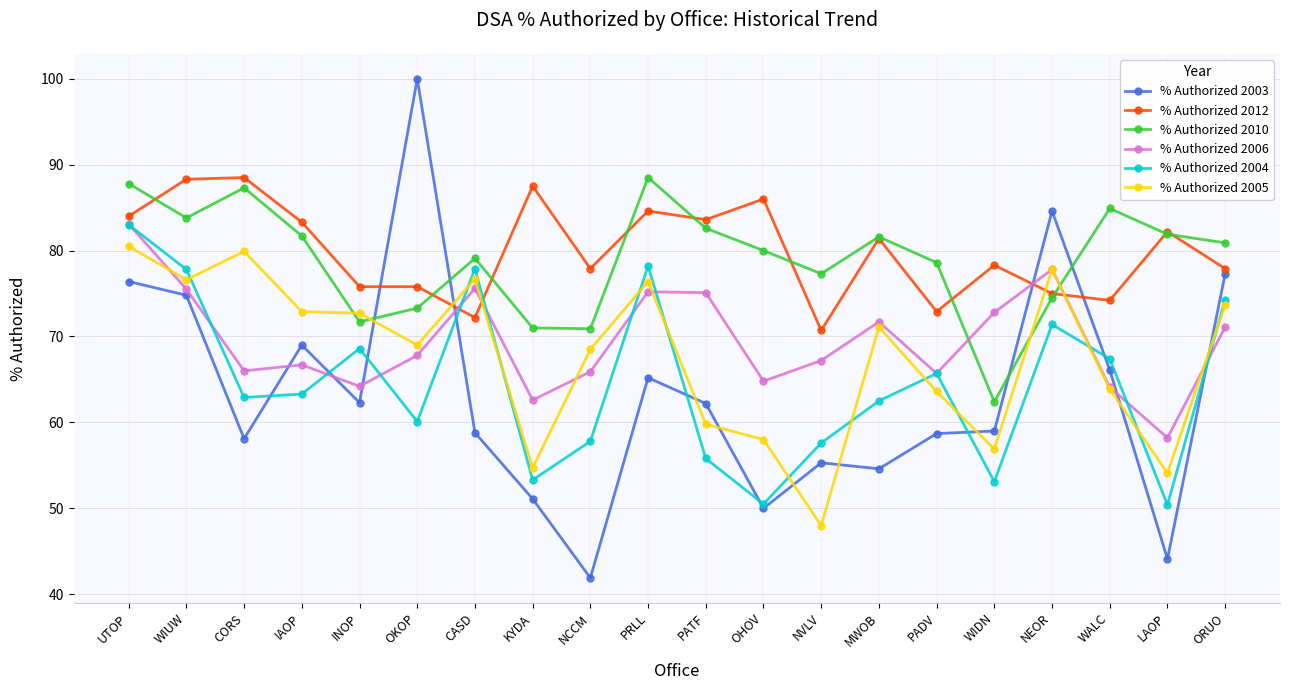

At which label does % Authorized 2005 reach its peak?

UTOP